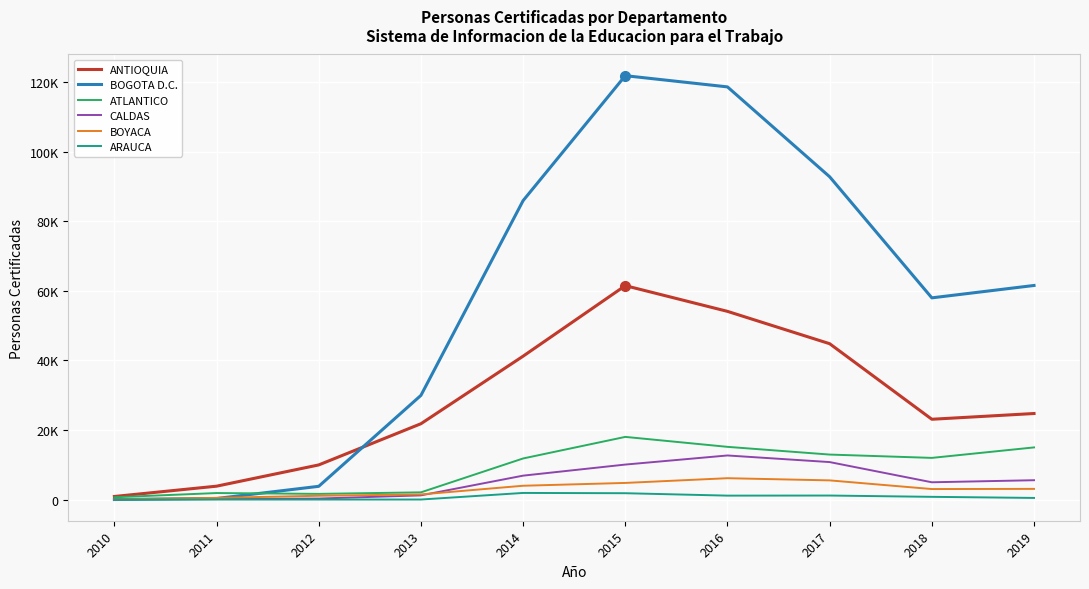

Does the chart have visible grid lines?

Yes